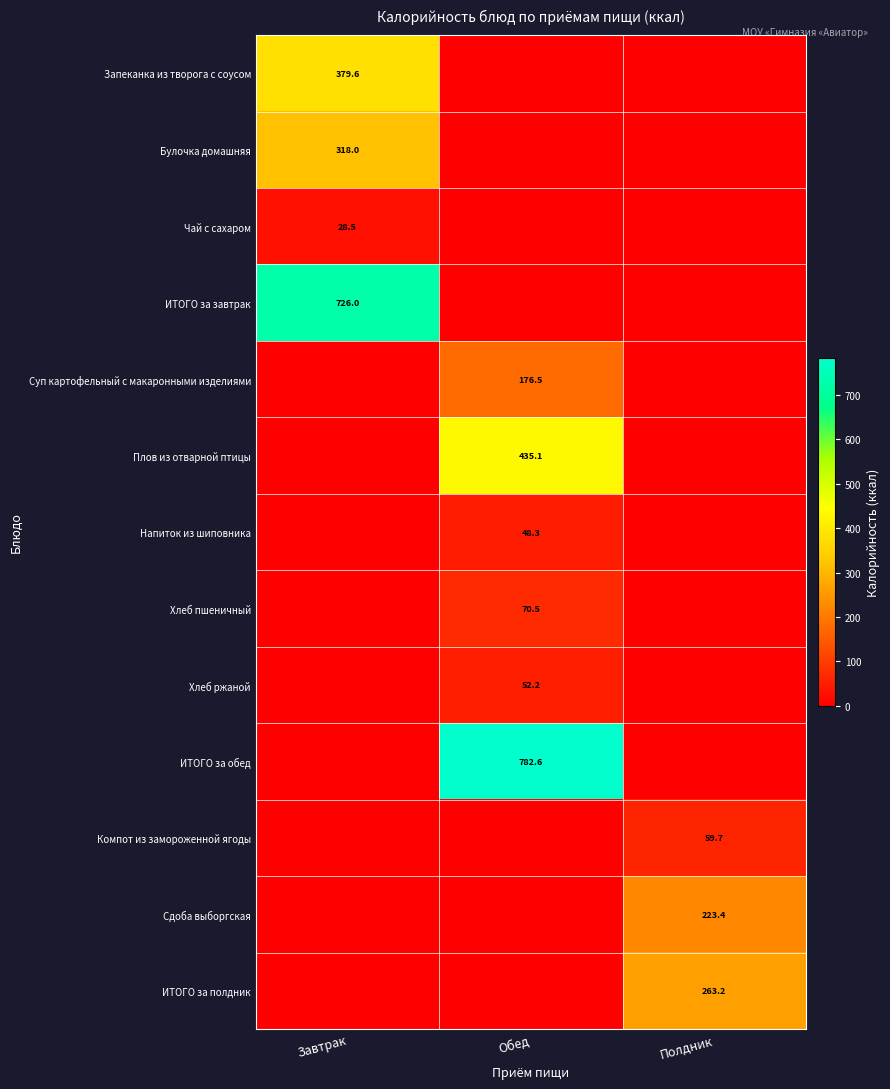

The Булочка домашняя series shows 318.0 at Завтрак. True or false?

True